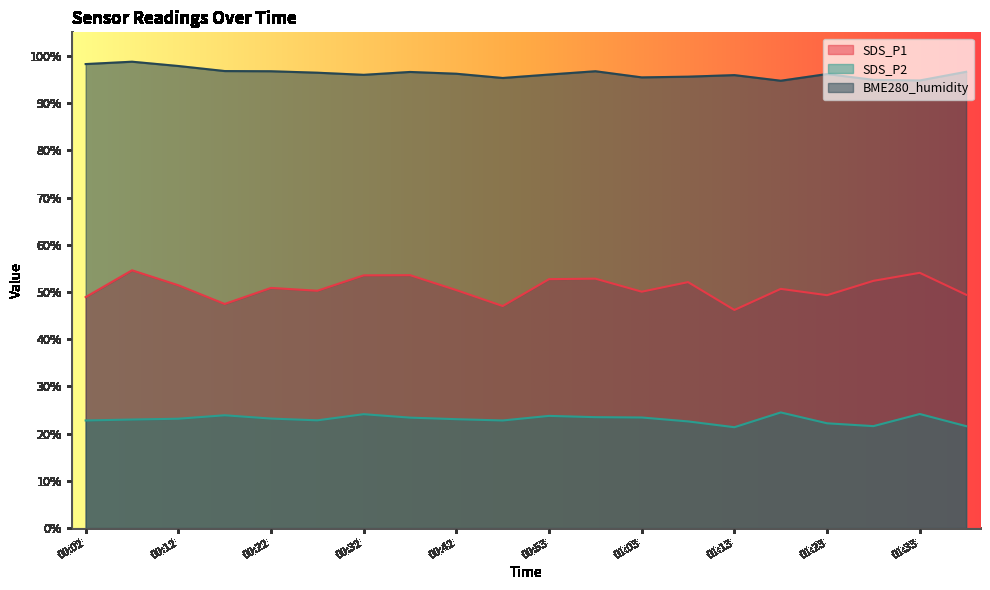

Which series has the largest range (max minus min)?

SDS_P1